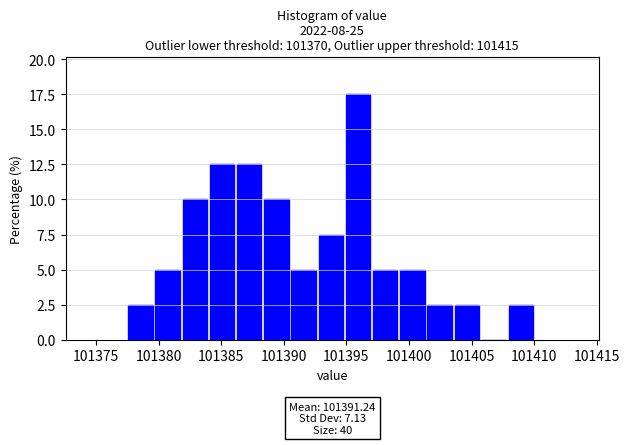

Over which range of the x-axis is the bar tallest?

101395.0 to 101397.0